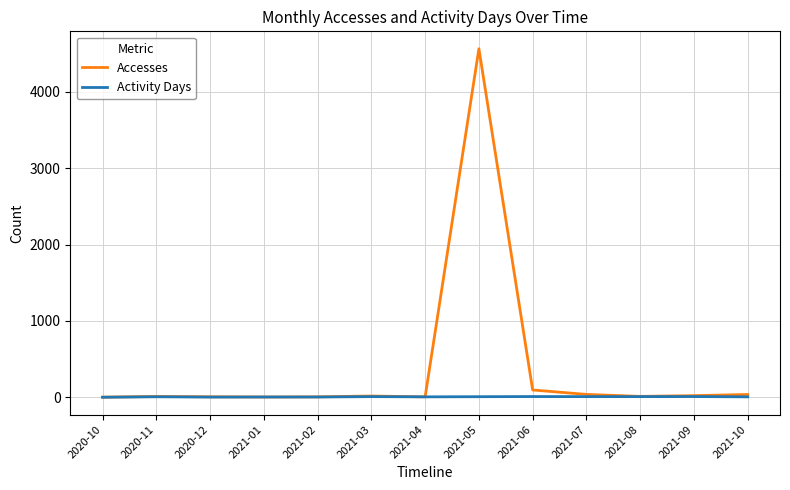

Which series has the largest total across all categories?

Accesses